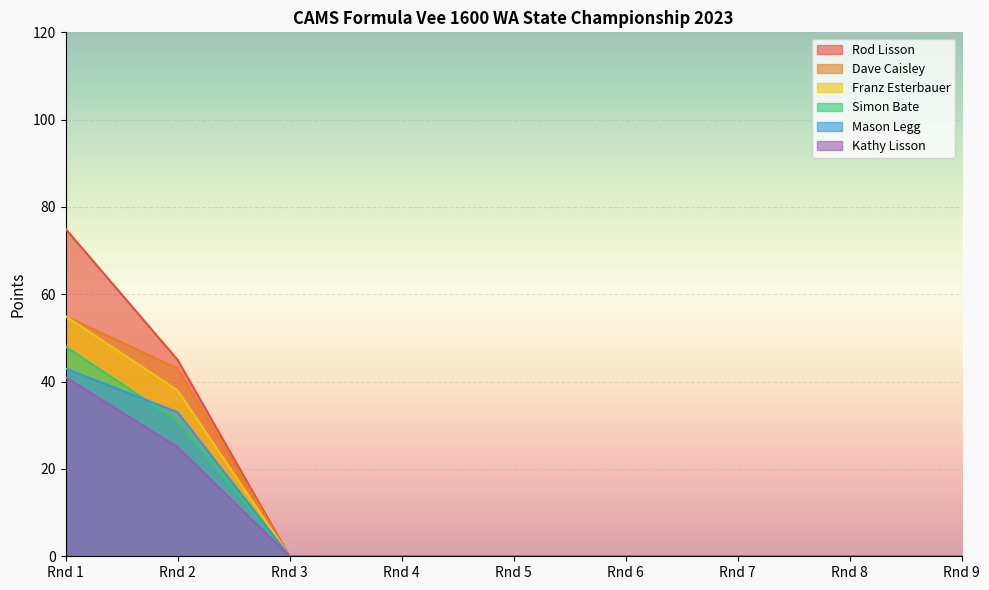

Is the value of Dave Caisley at Rnd 3 greater than the value of Mason Legg at Rnd 9?

No